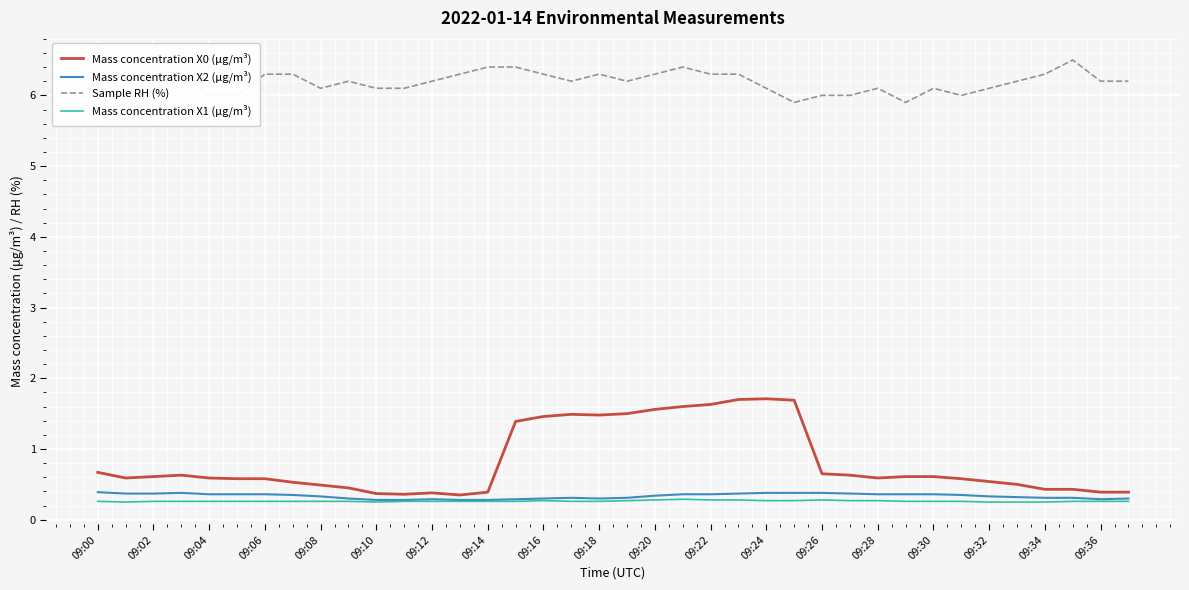

Which series has the largest range (max minus min)?

Mass concentration X0 (μg/m³)